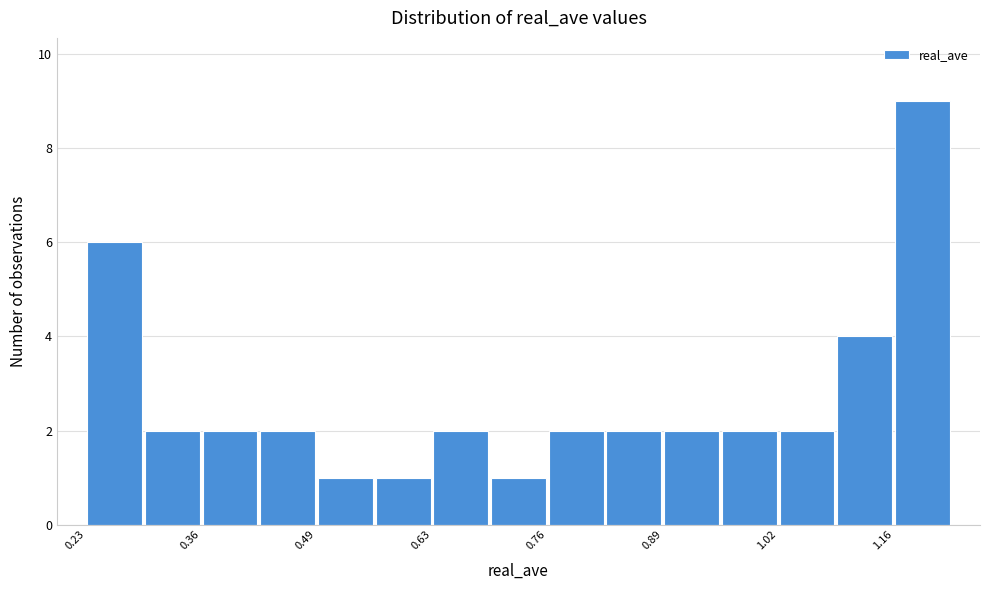

Read against the x-axis, roughly where is the centre of the tallest bar?

1.18